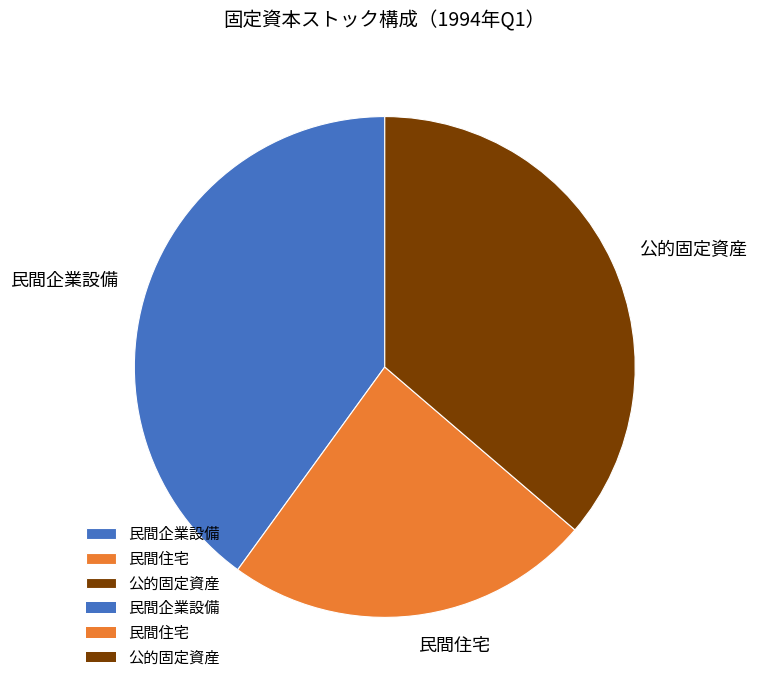

Is there any slice that represents more than half of the pie?

No